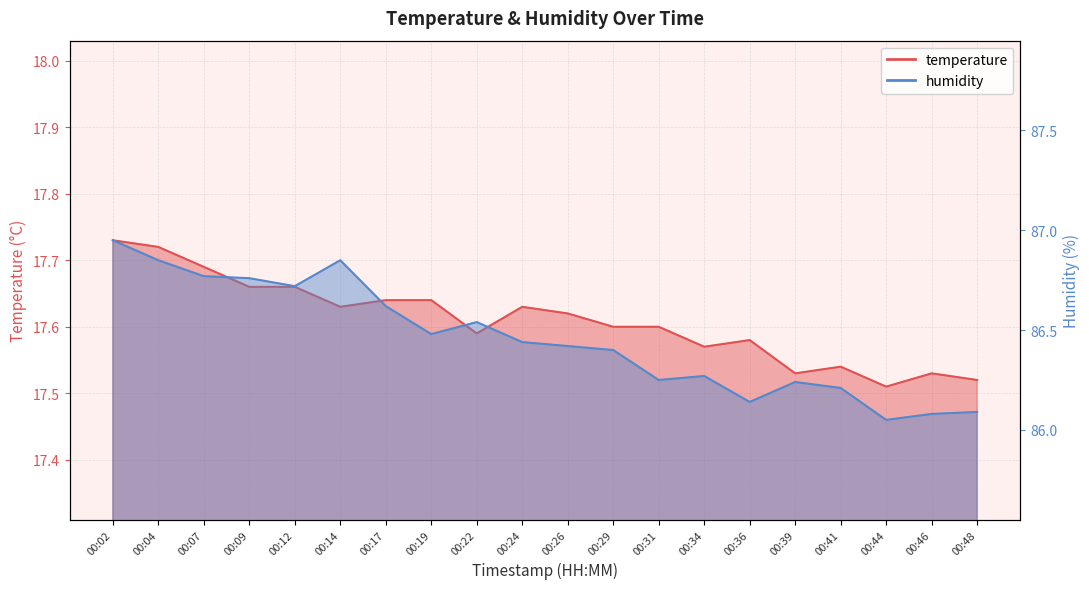

What is the difference between the maximum and minimum values in the humidity series?

0.9